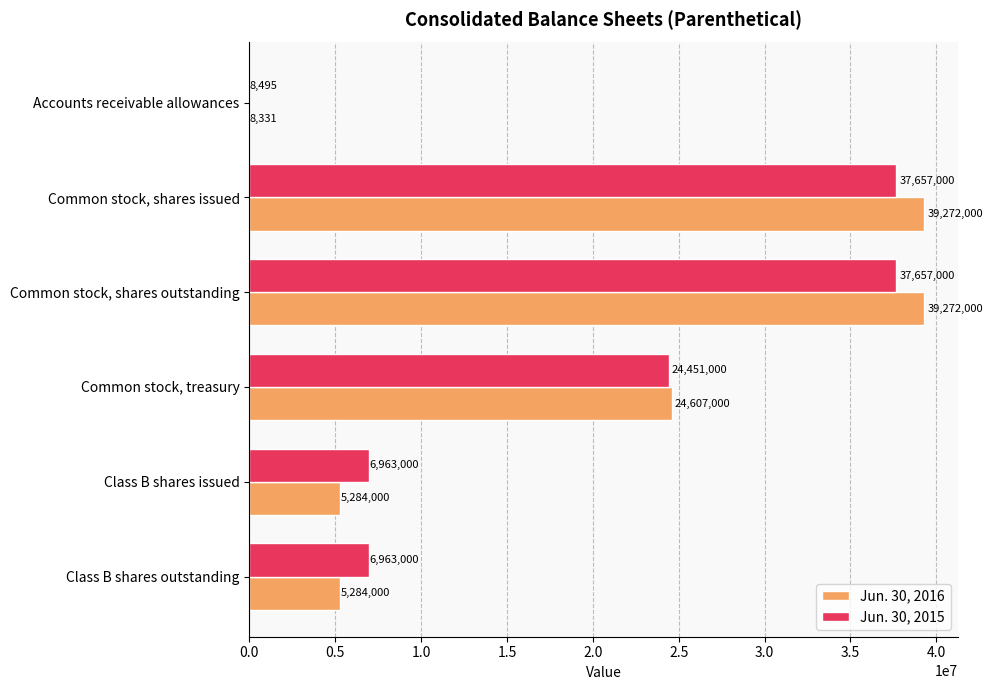

What is the sum of the Jun. 30, 2016 values at Common stock, treasury and Class B shares issued?

29891000